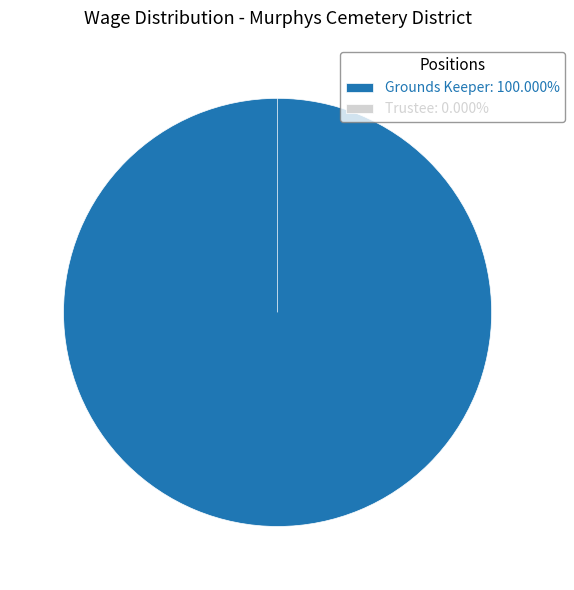

Which slice is the largest?

Grounds Keeper